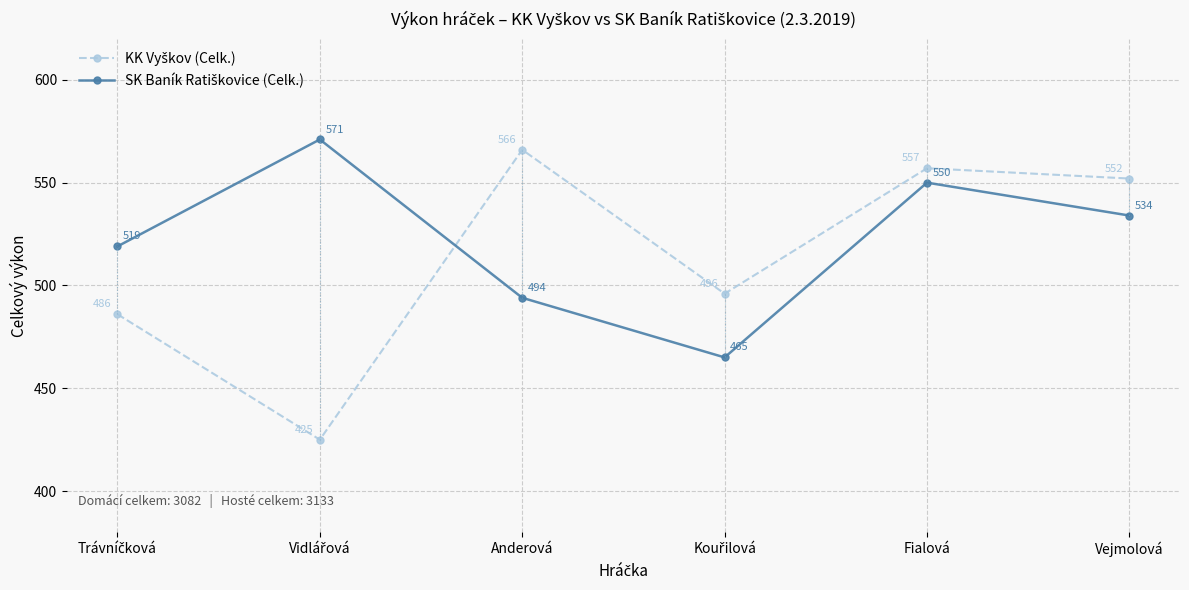

What is the smallest value displayed?

425